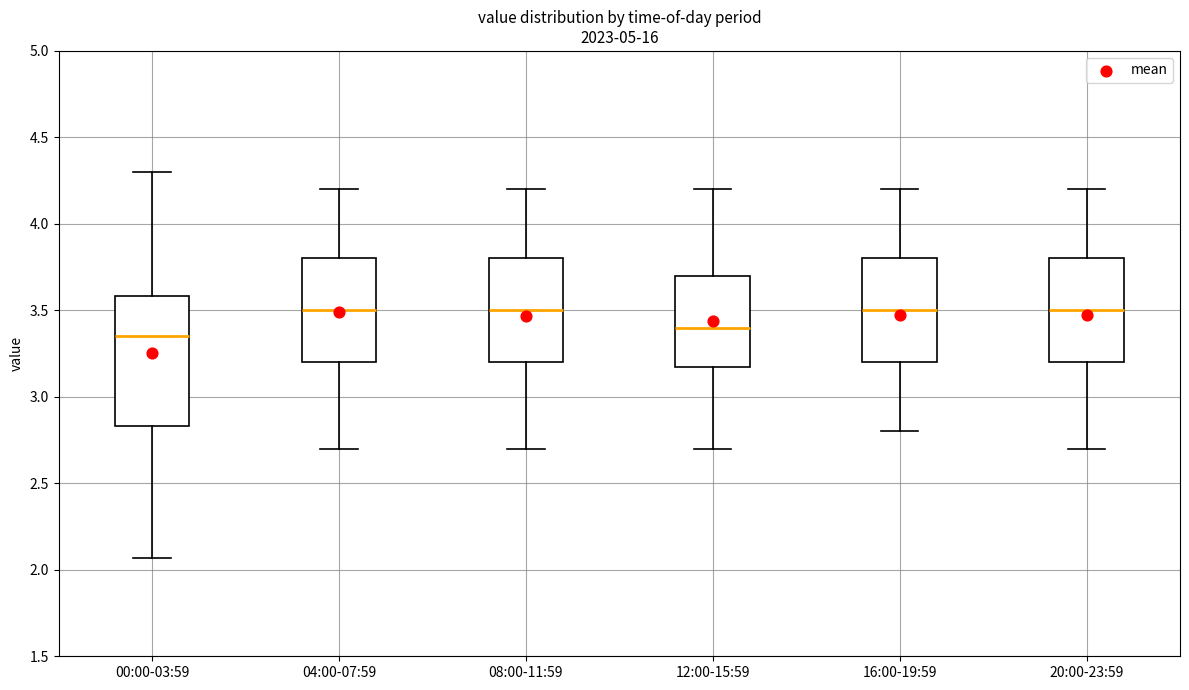

Reading left to right, transcribe this box plot: for each box, give where its median line is, the range the box spans, and where its two whiskers end, as read against the y-axis. The values are not printed on the chart, so give them approximately, as read against the axis.

00:00-03:59: median 3.35, box 2.85 to 3.60, whiskers 2.05 to 4.30
04:00-07:59: median 3.50, box 3.20 to 3.80, whiskers 2.70 to 4.20
08:00-11:59: median 3.50, box 3.20 to 3.80, whiskers 2.70 to 4.20
12:00-15:59: median 3.40, box 3.20 to 3.70, whiskers 2.70 to 4.20
16:00-19:59: median 3.50, box 3.20 to 3.80, whiskers 2.80 to 4.20
20:00-23:59: median 3.50, box 3.20 to 3.80, whiskers 2.70 to 4.20